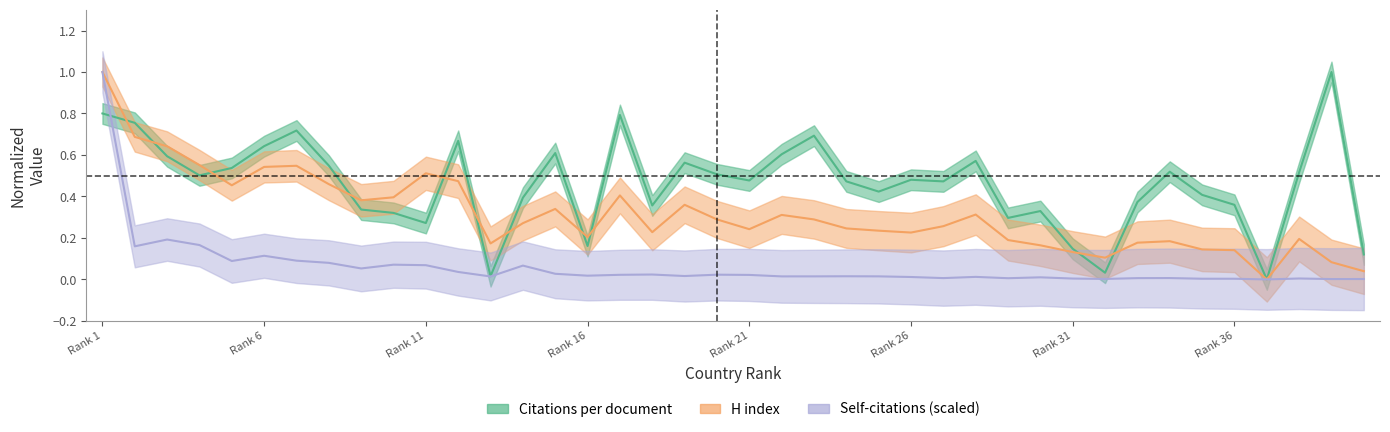

The value of H index at 7 is 0.5. True or false?

True